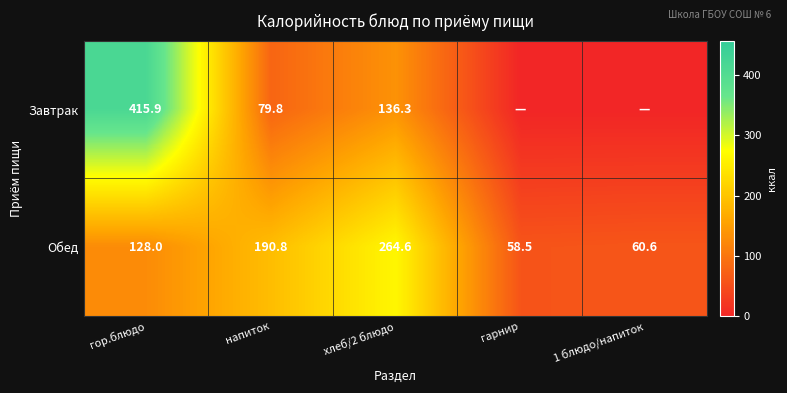

What is the average value of the Обед series?

140.5